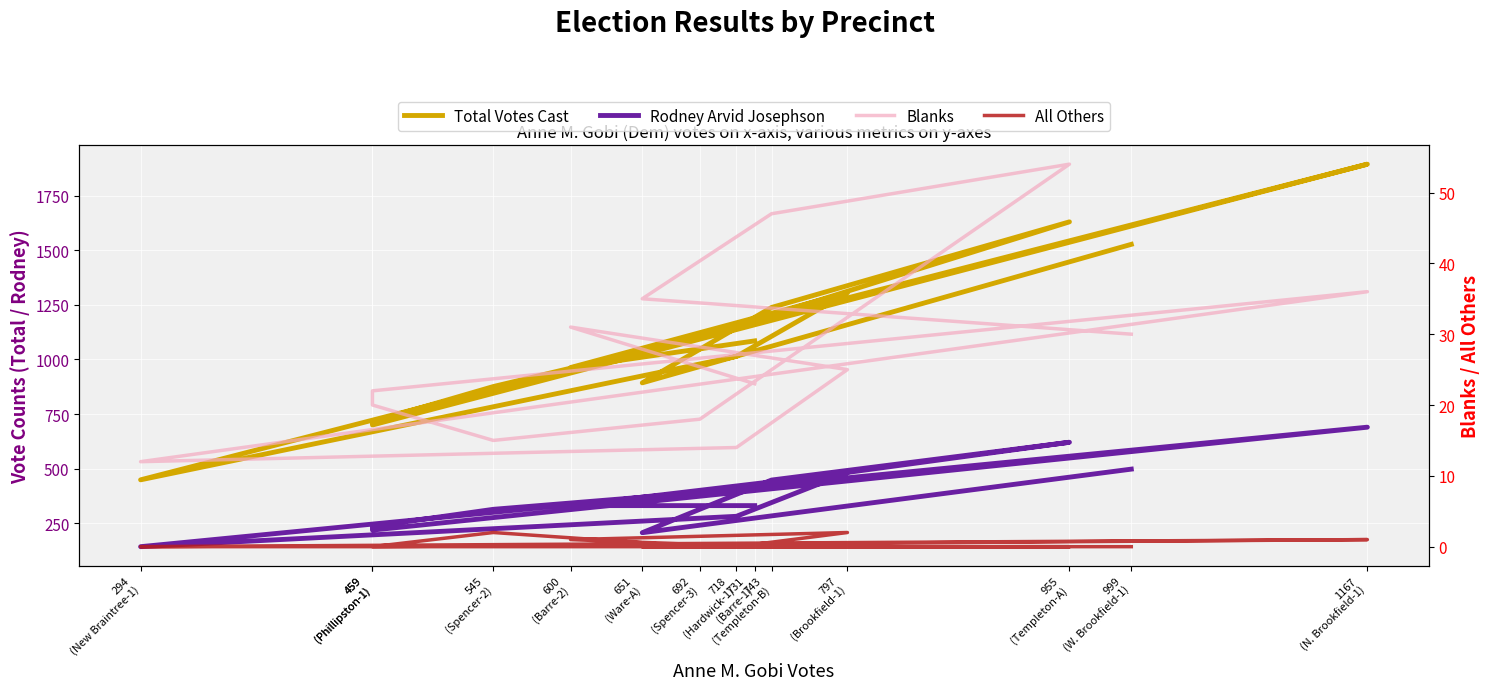

Does the chart display data point markers on the line(s)?

No